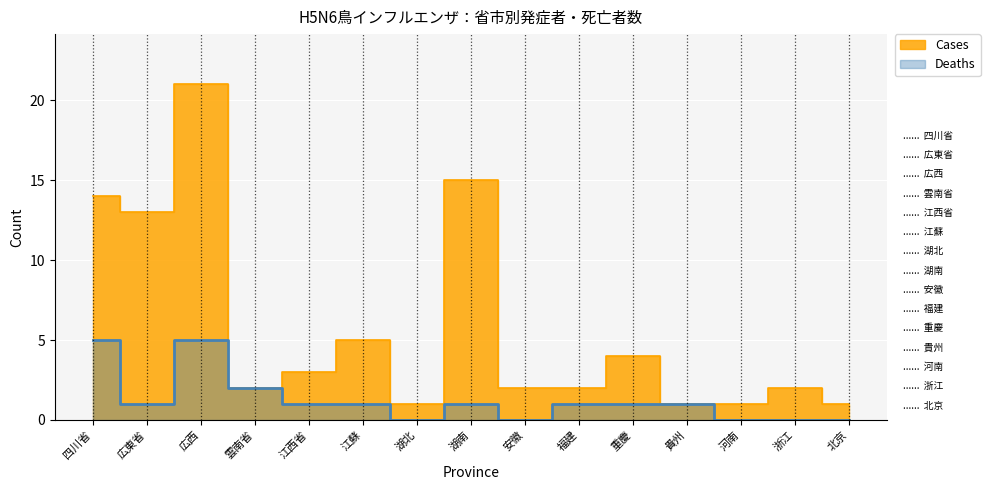

List the series in order of their peak value, lowest first.

Deaths, Cases